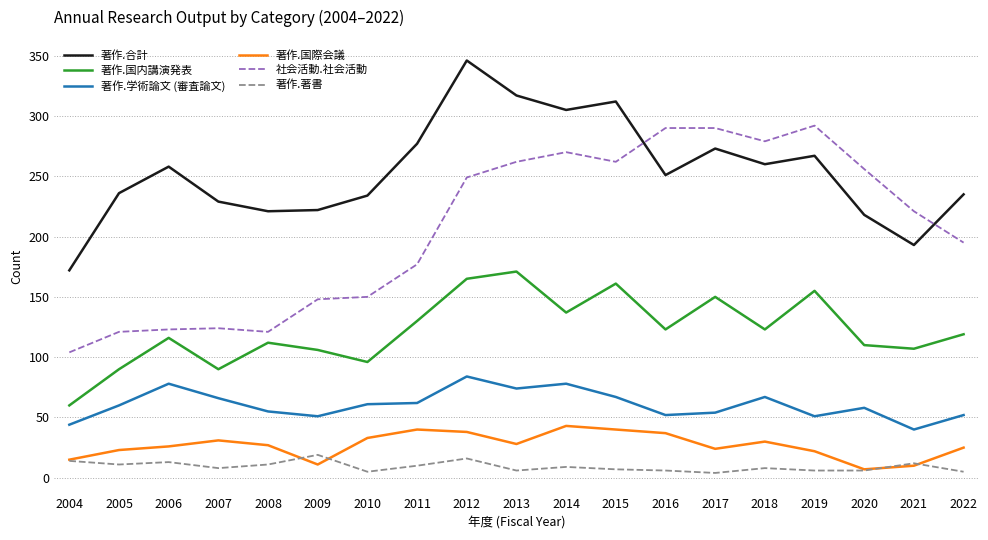

At how many categories does at least one series exceed 36?

19